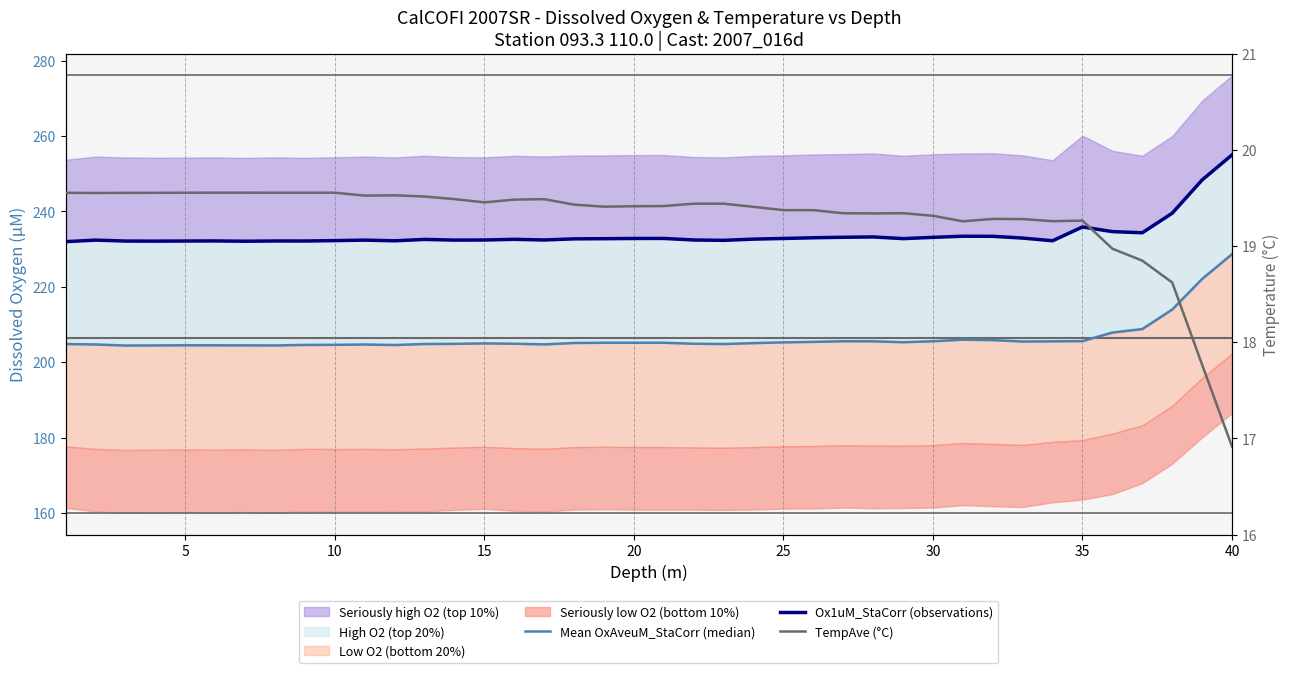

Reading left to right, list all the values displayed in this chart.

Mean OxAveuM_StaCorr (median): 204.8	204.7	204.4	204.4	204.5	204.5	204.5	204.4	204.6	204.6	204.7	204.5	204.8	204.9	205.0	204.9	204.7	205.1	205.1	205.1	205.1	204.9	204.8	205.0	205.2	205.4	205.5	205.5	205.3	205.5	206.0	205.8	205.5	205.5	205.6	207.8	208.8	213.9	222.1	228.6
Ox1uM_StaCorr (observations): 232.0	232.4	232.1	232.1	232.1	232.2	232.1	232.1	232.1	232.2	232.4	232.2	232.5	232.4	232.4	232.6	232.4	232.7	232.7	232.8	232.8	232.4	232.3	232.6	232.8	233.0	233.1	233.2	232.8	233.1	233.4	233.4	232.9	232.2	235.9	234.6	234.3	239.5	248.3	255.0
TempAve (°C): 19.6	19.6	19.6	19.6	19.6	19.6	19.6	19.6	19.6	19.6	19.5	19.5	19.5	19.5	19.5	19.5	19.5	19.4	19.4	19.4	19.4	19.4	19.4	19.4	19.4	19.4	19.3	19.3	19.3	19.3	19.3	19.3	19.3	19.3	19.3	19.0	18.8	18.6	17.8	16.9